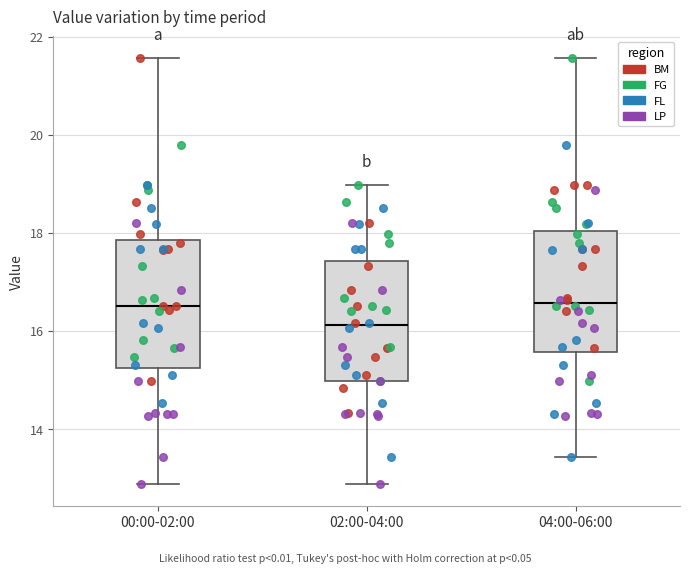

Reading left to right, read every box against the y-axis: the position of its median line, the range the box covers, and the ends of its whiskers. The values are not printed on the chart, so give them approximately, as read against the axis.

00:00-02:00: median 16.6, box 15.2 to 17.8, whiskers 12.8 to 21.6
02:00-04:00: median 16.2, box 15.0 to 17.4, whiskers 12.8 to 19.0
04:00-06:00: median 16.6, box 15.6 to 18.0, whiskers 13.4 to 21.6